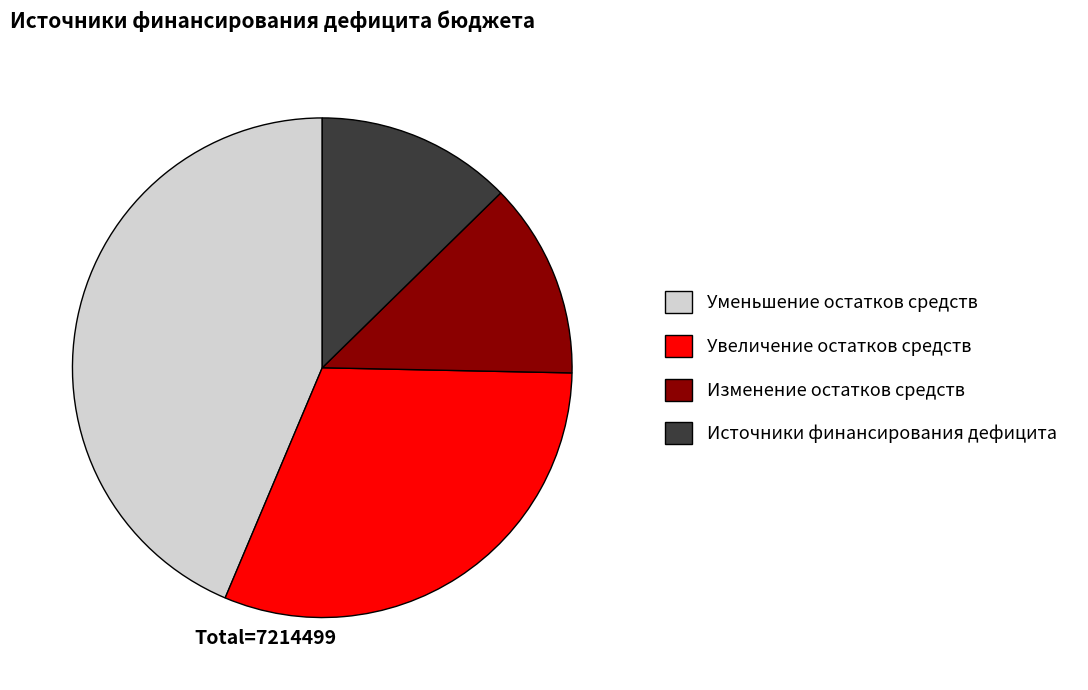

Is there a majority slice in this chart?

No